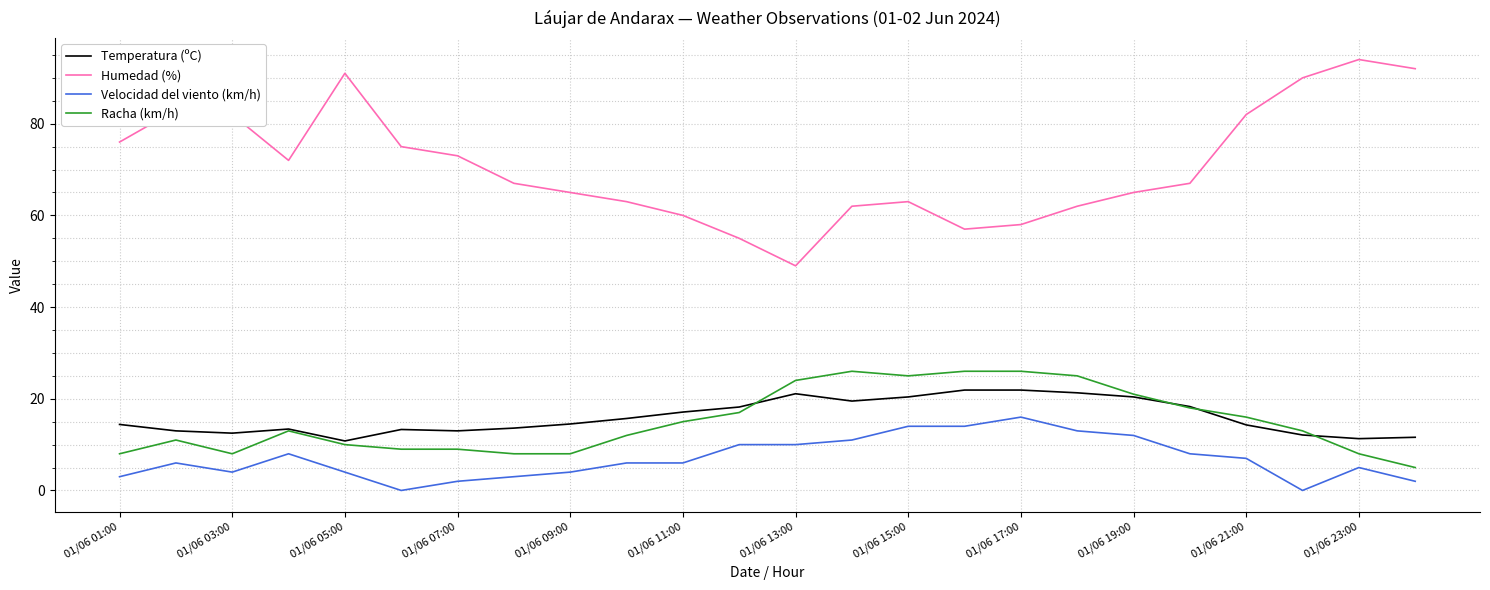

Which series has the largest total across all categories?

Humedad (%)